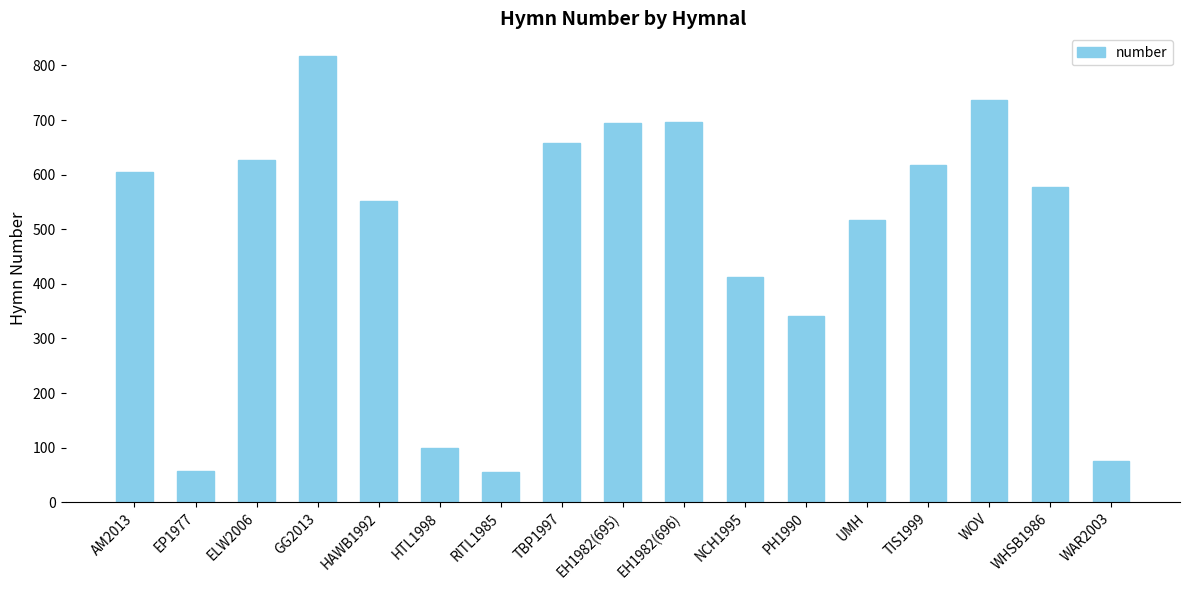

What is the difference between the maximum and minimum values?

763